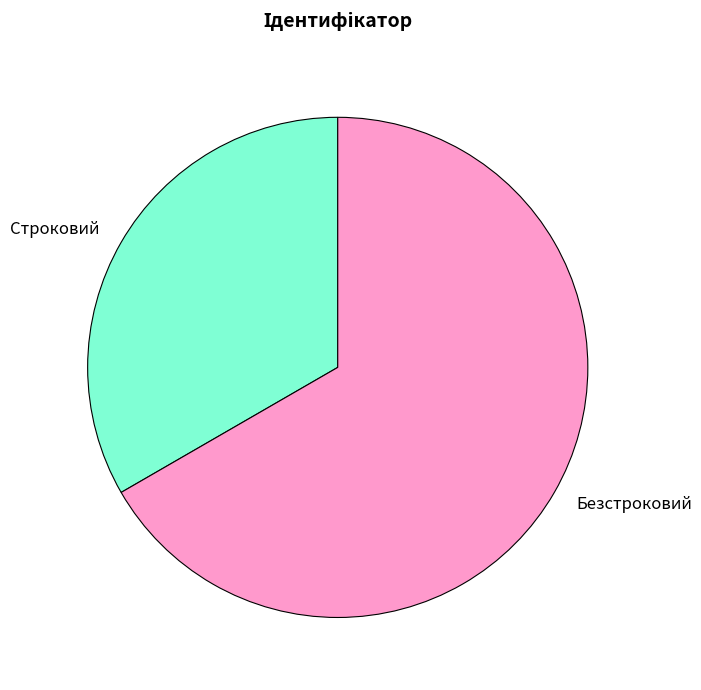

Rank the categories by value from lowest to highest.

Строковий, Безстроковий